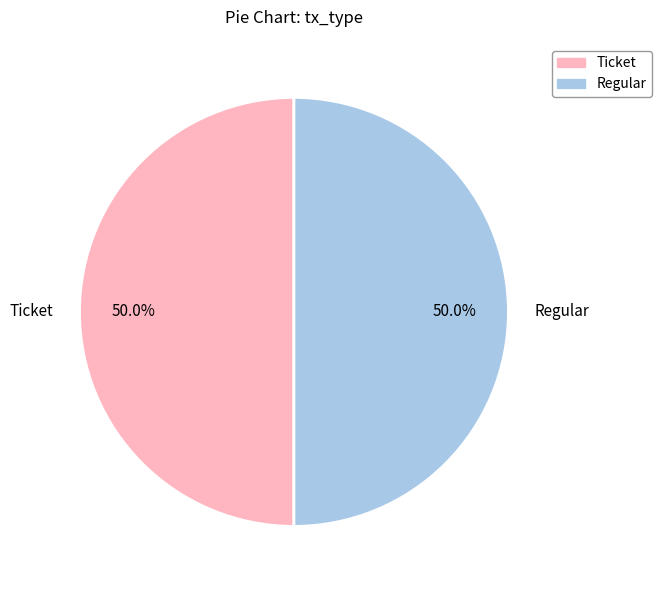

Is the sum of Regular and Ticket greater than half?

Yes